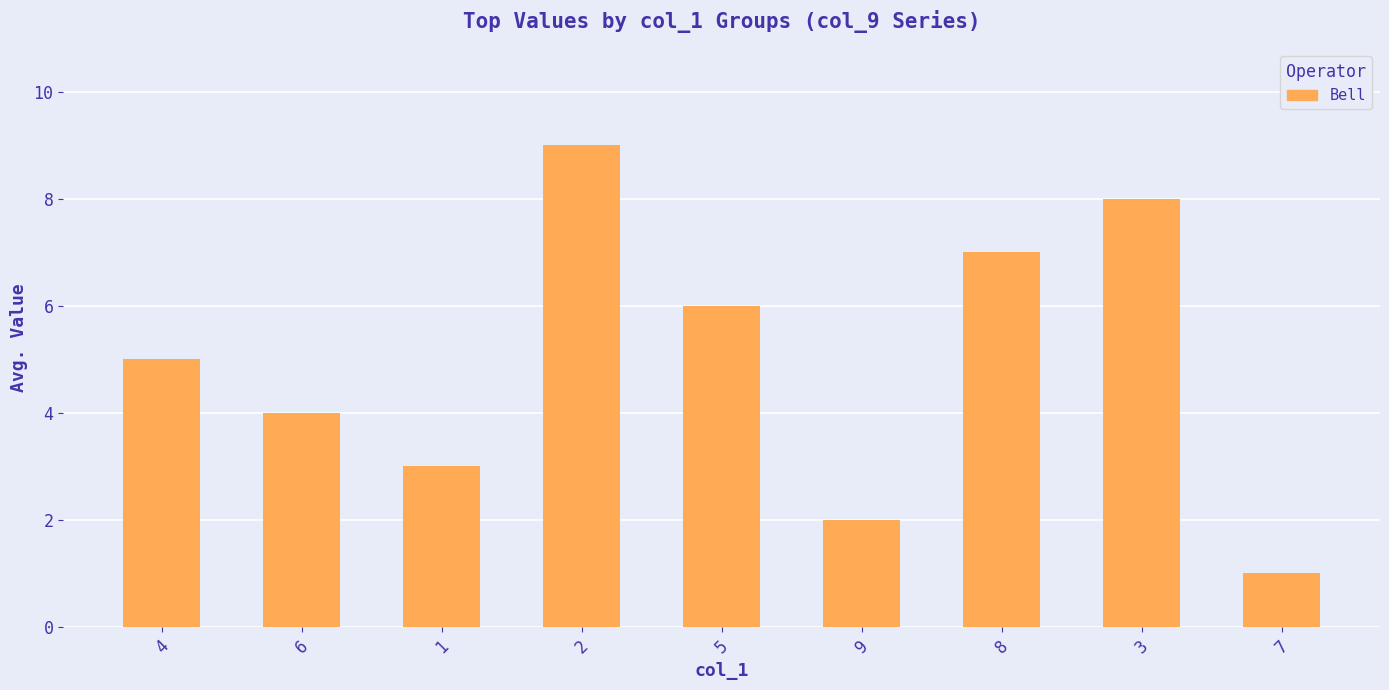

List the labels in order of value, largest first.

2, 3, 8, 5, 4, 6, 1, 9, 7